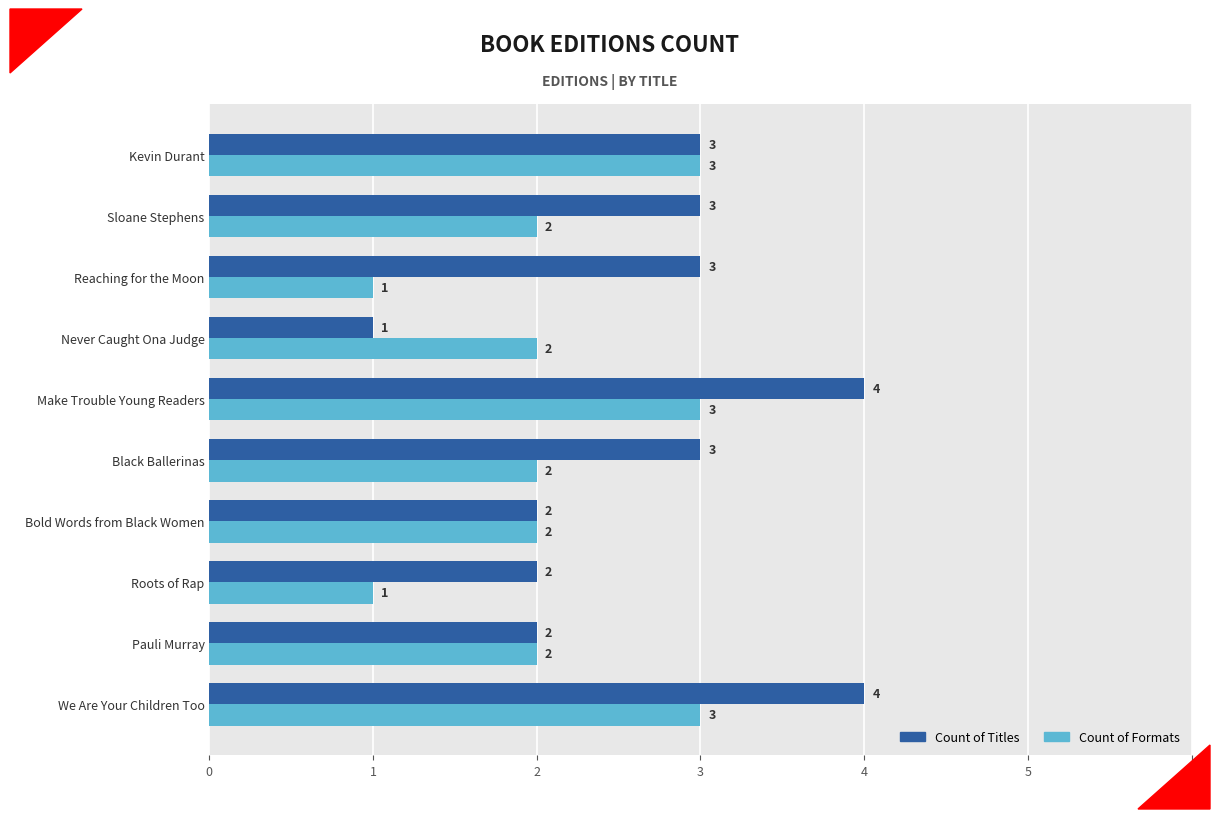

What is the maximum value for Count of Titles?

4